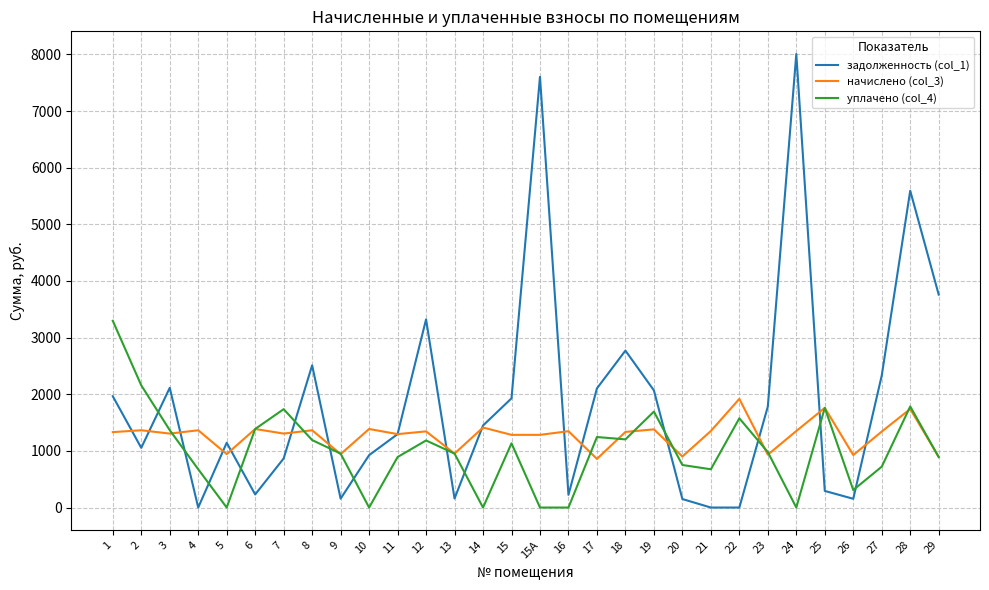

The value of начислено (col_3) at 15 is 1283.0. True or false?

True